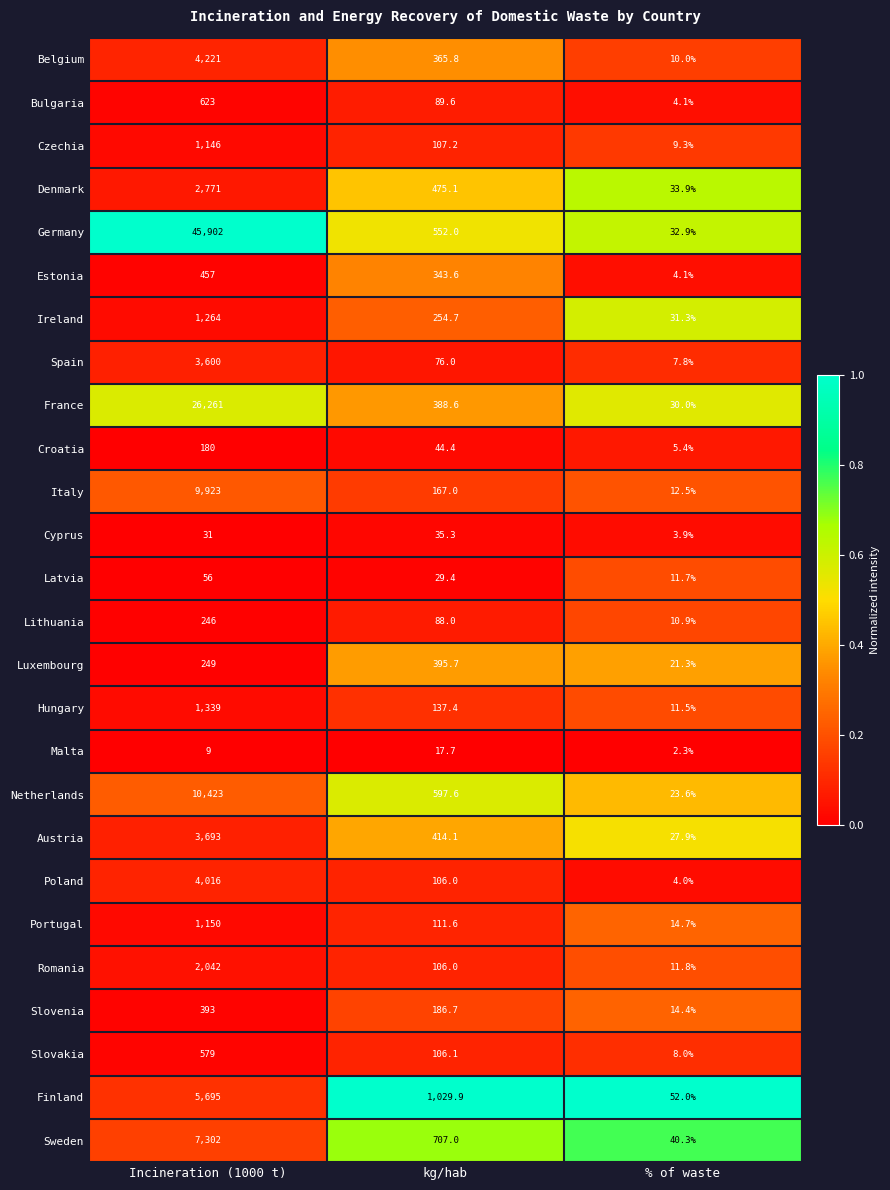

Is it true that Spain equals 76.0 at kg/hab?

True